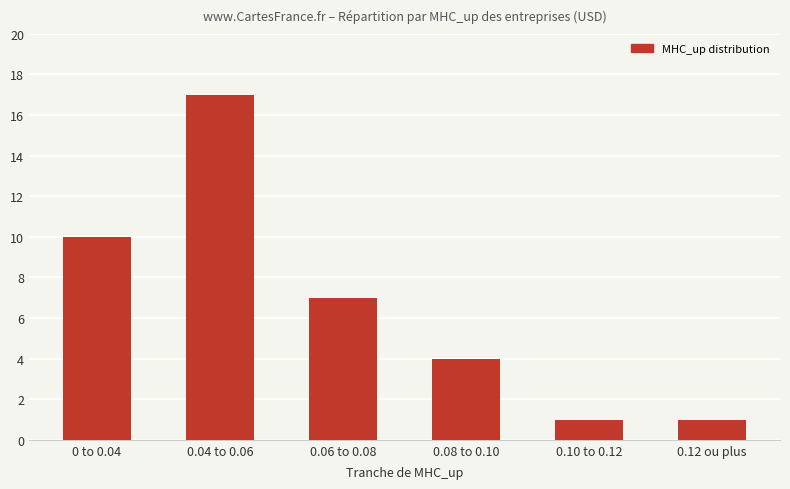

What is the greatest value displayed?

17